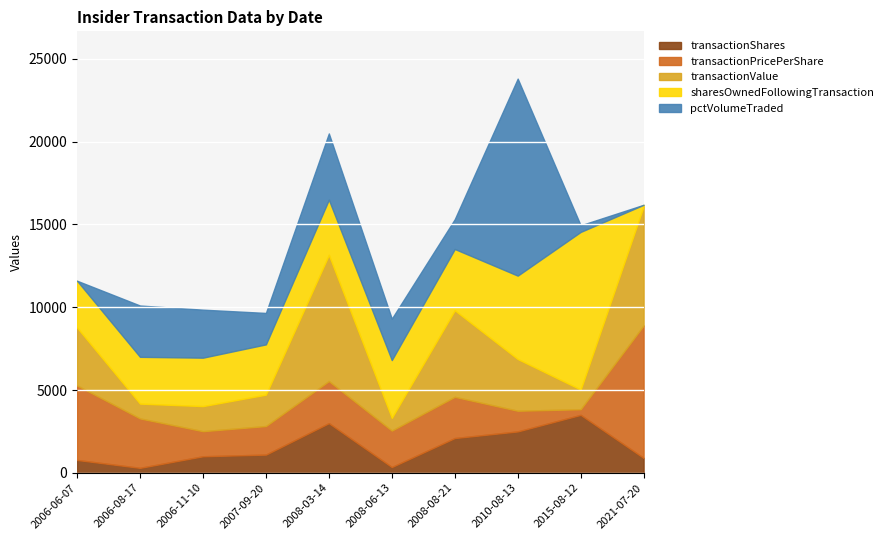

What is the maximum value for transactionShares?

3500.0